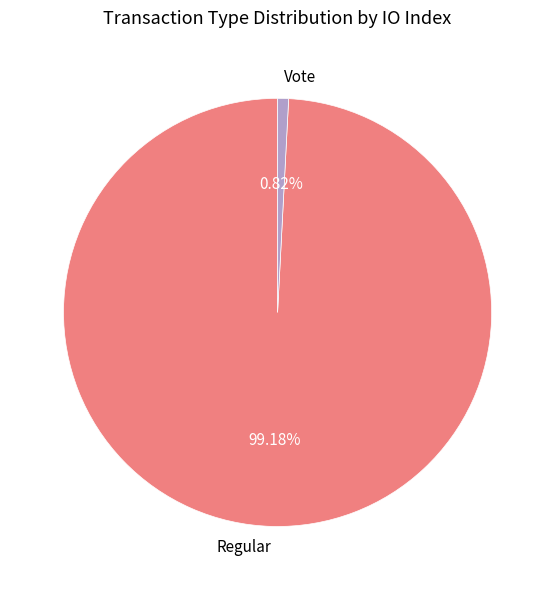

To the nearest percent, what is the average slice percentage?

50%